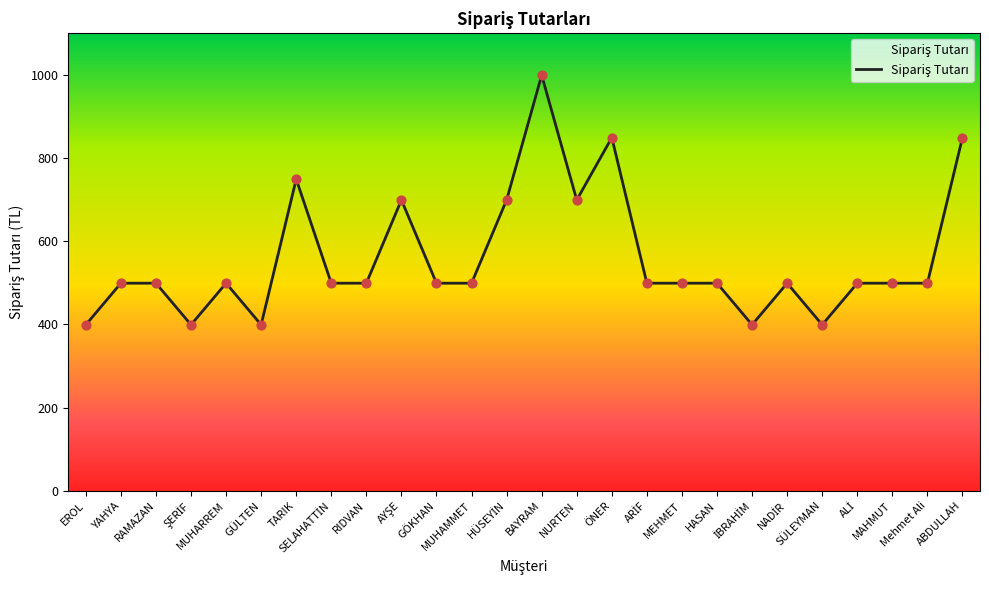

What is the change in value from MUHARREM to AYŞE?

+200